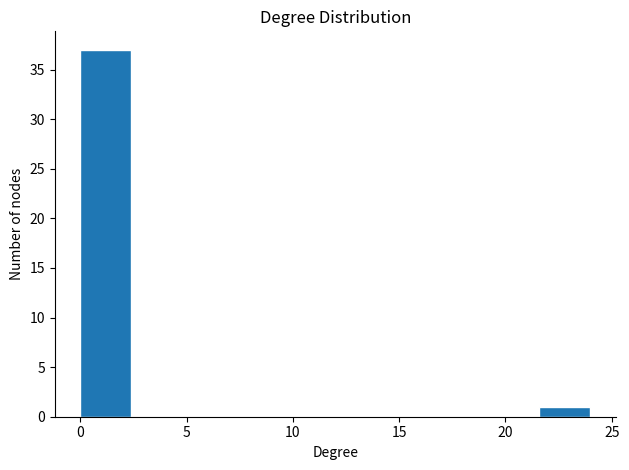

Which range on the x-axis has the tallest bar?

0.0 to 2.4